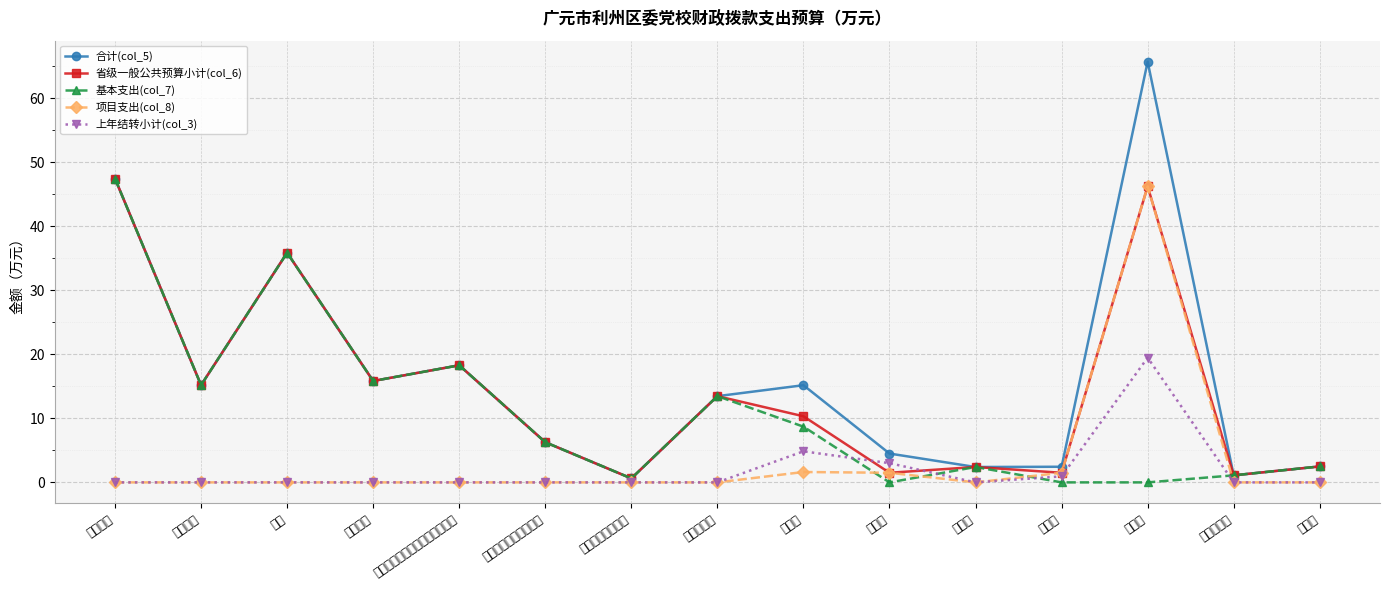

Reading right to left, extract all data points from this chart.

合计(col_5): 2.5	1.1	65.7	2.4	2.4	4.5	15.2	13.5	0.6	6.3	18.3	15.8	35.9	15.2	47.4
省级一般公共预算小计(col_6): 2.5	1.1	46.2	1.5	2.4	1.5	10.3	13.5	0.6	6.3	18.3	15.8	35.9	15.2	47.4
基本支出(col_7): 2.5	1.1	0.0	0.0	2.4	0.0	8.7	13.5	0.6	6.3	18.3	15.8	35.9	15.2	47.4
项目支出(col_8): 0.0	0.0	46.2	1.5	0.0	1.5	1.6	0.0	0.0	0.0	0.0	0.0	0.0	0.0	0.0
上年结转小计(col_3): 0.0	0.0	19.5	0.9	0.0	3.0	4.8	0.0	0.0	0.0	0.0	0.0	0.0	0.0	0.0